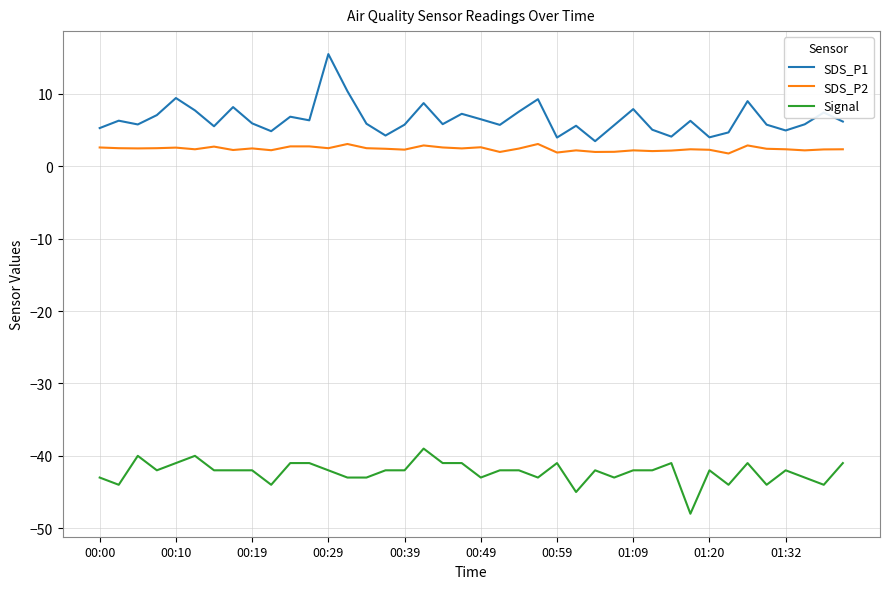

True or false: SDS_P1 and Signal intersect in this chart.

False